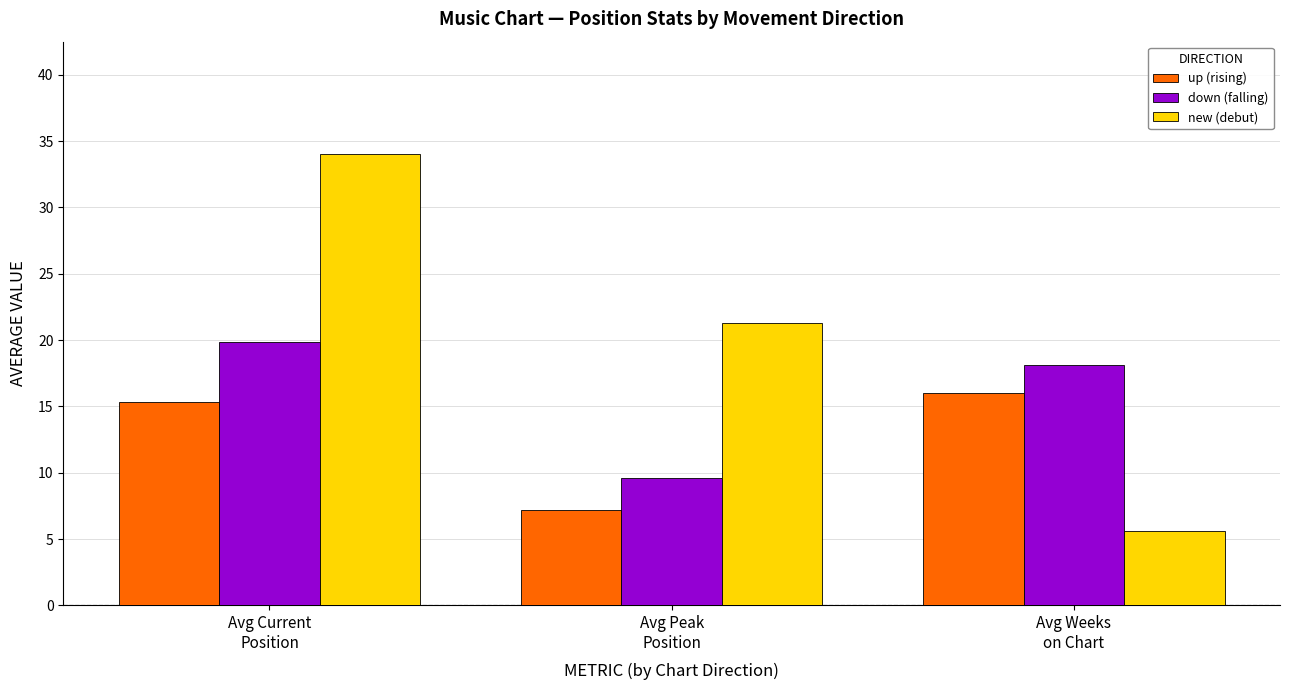

Rank the series by their maximum value, from lowest to highest.

up (rising), down (falling), new (debut)